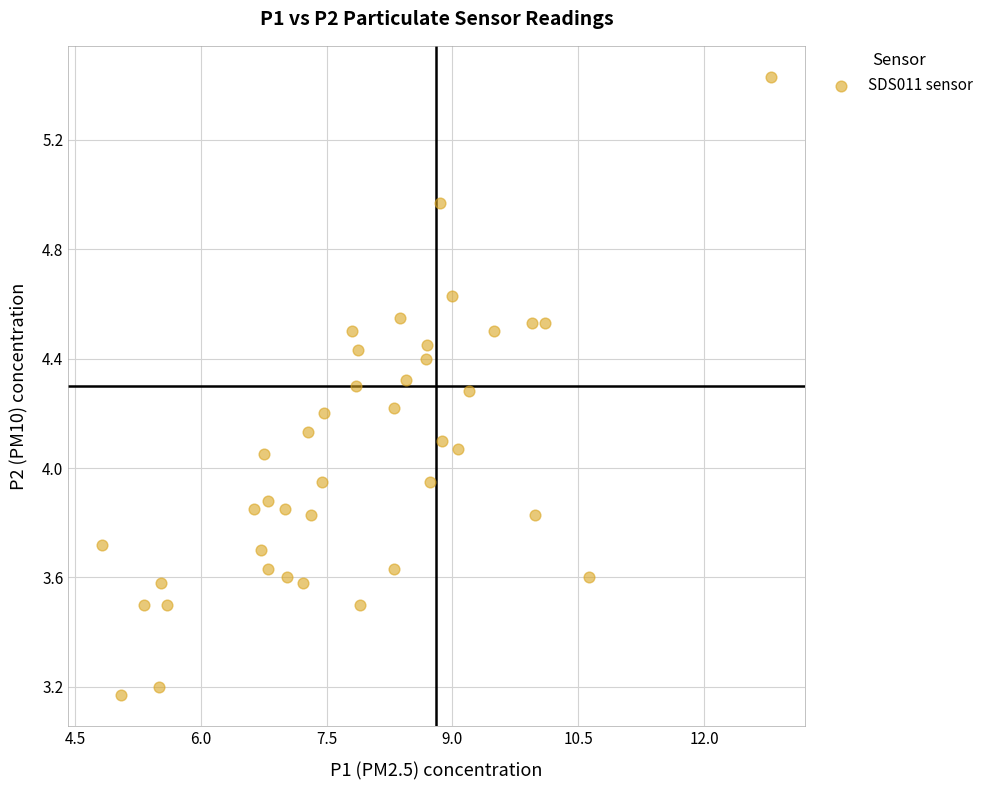

What is the range of Y values (max minus min)?

2.3